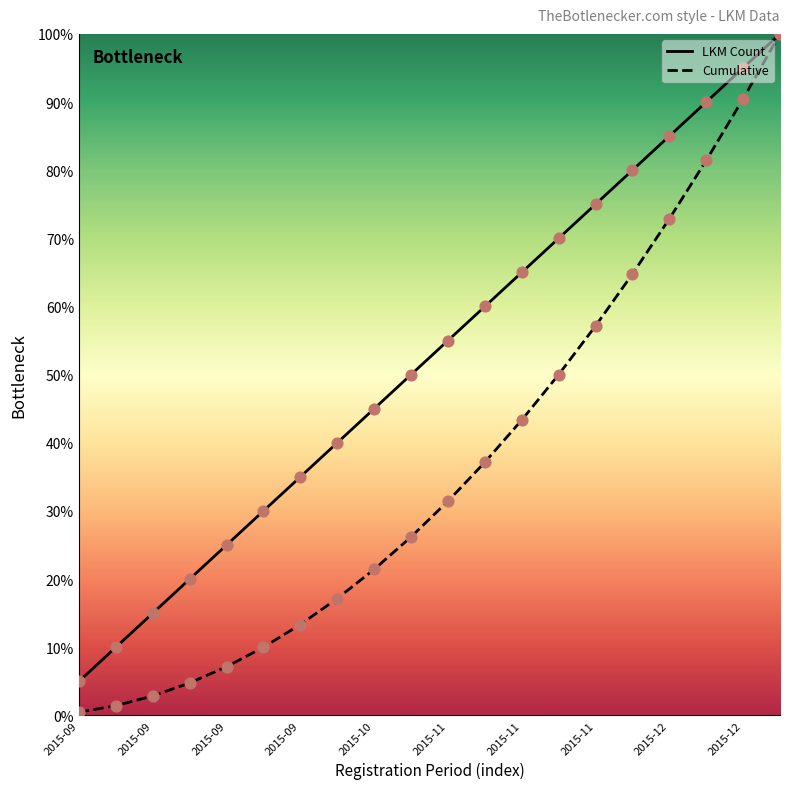

What are all the series names shown in the legend?

LKM Count, Cumulative